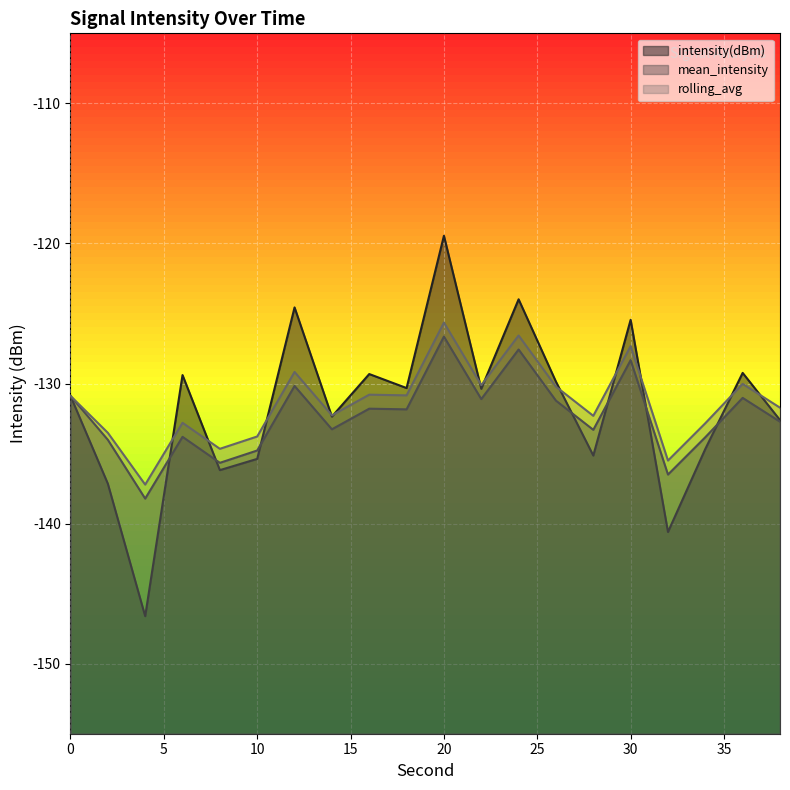

How many lines are shown in the chart?

3